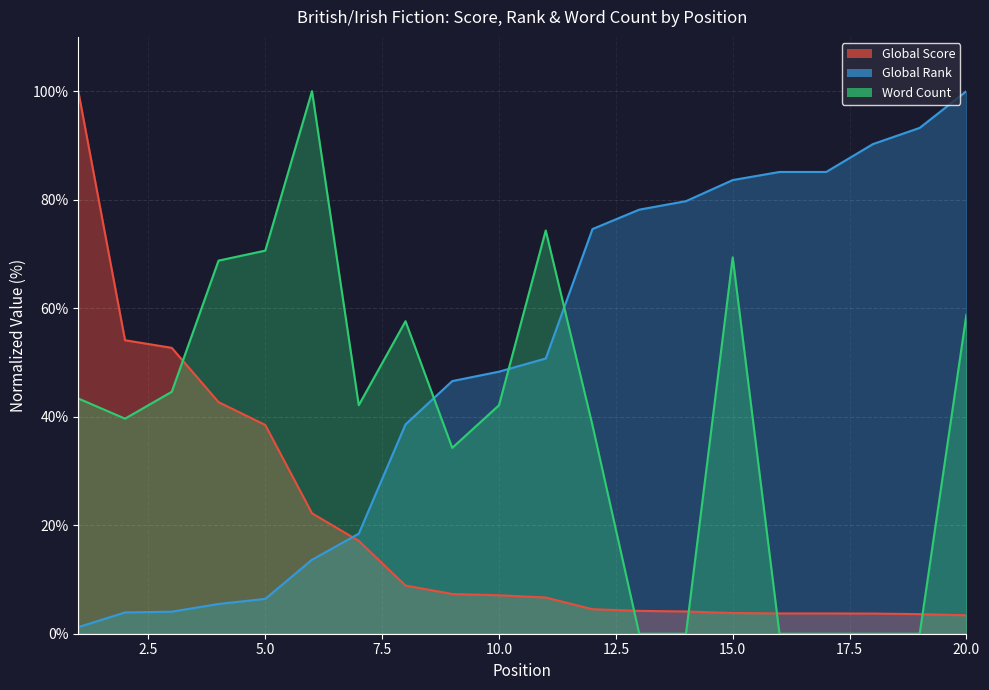

What is the average value of the Global Rank series?

50.4